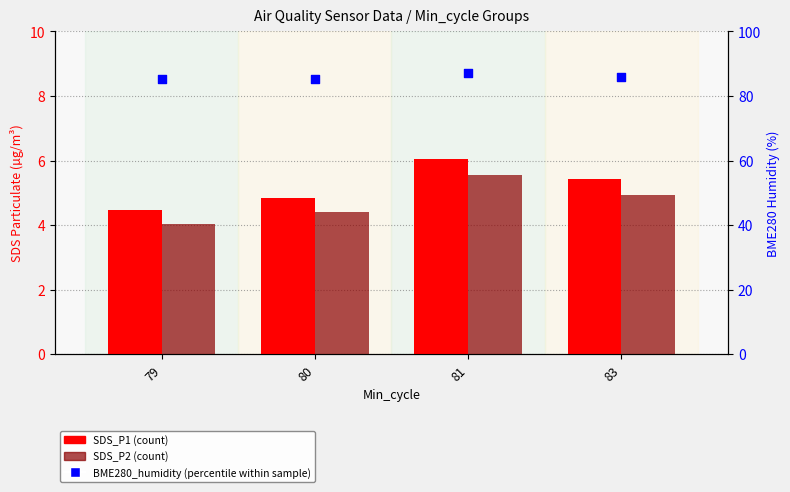

Which series contains the highest Y value?

BME280_humidity